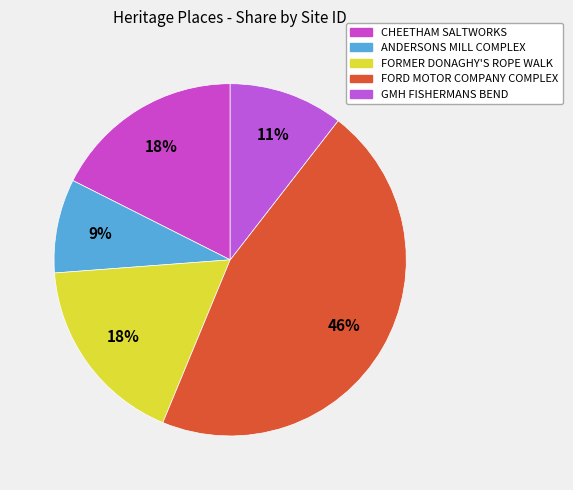

What is the smallest slice in the pie chart?

ANDERSONS MILL COMPLEX